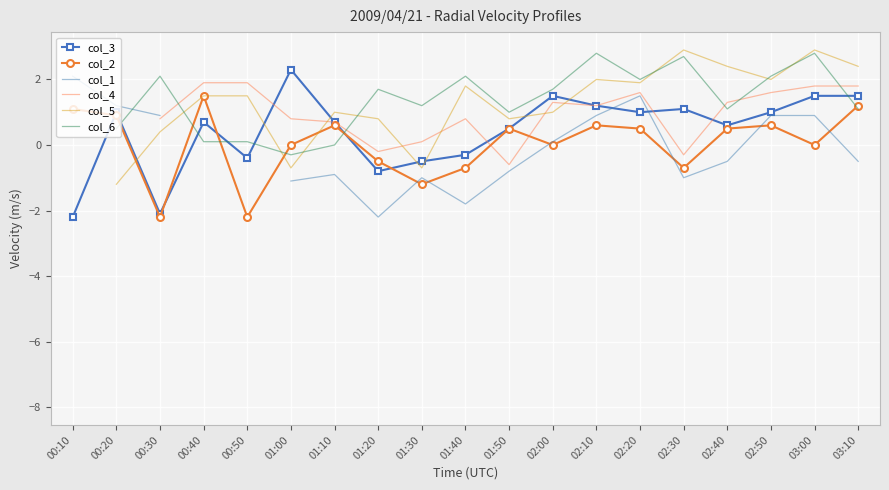

Between 02:30 and 00:10, which is larger?

02:30